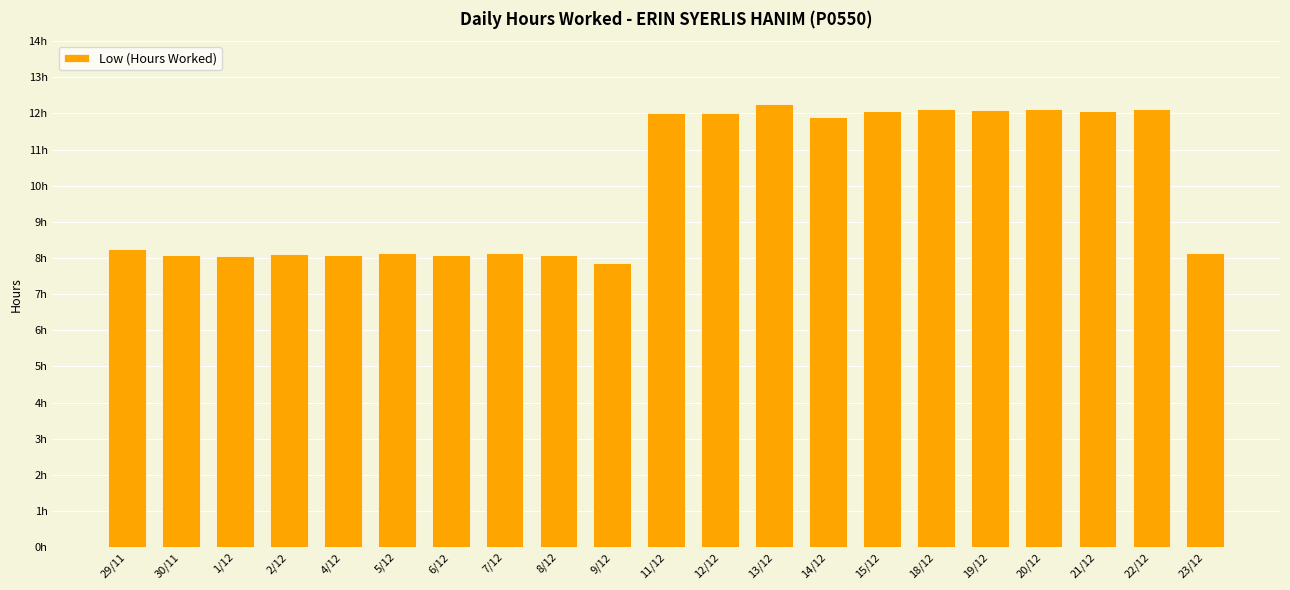

Reading right to left, list all the values displayed in this chart.

23/12=8.2	22/12=12.1	21/12=12.1	20/12=12.1	19/12=12.1	18/12=12.1	15/12=12.1	14/12=11.9	13/12=12.2	12/12=12.0	11/12=12.0	9/12=7.9	8/12=8.1	7/12=8.1	6/12=8.1	5/12=8.2	4/12=8.1	2/12=8.1	1/12=8.1	30/11=8.1	29/11=8.3